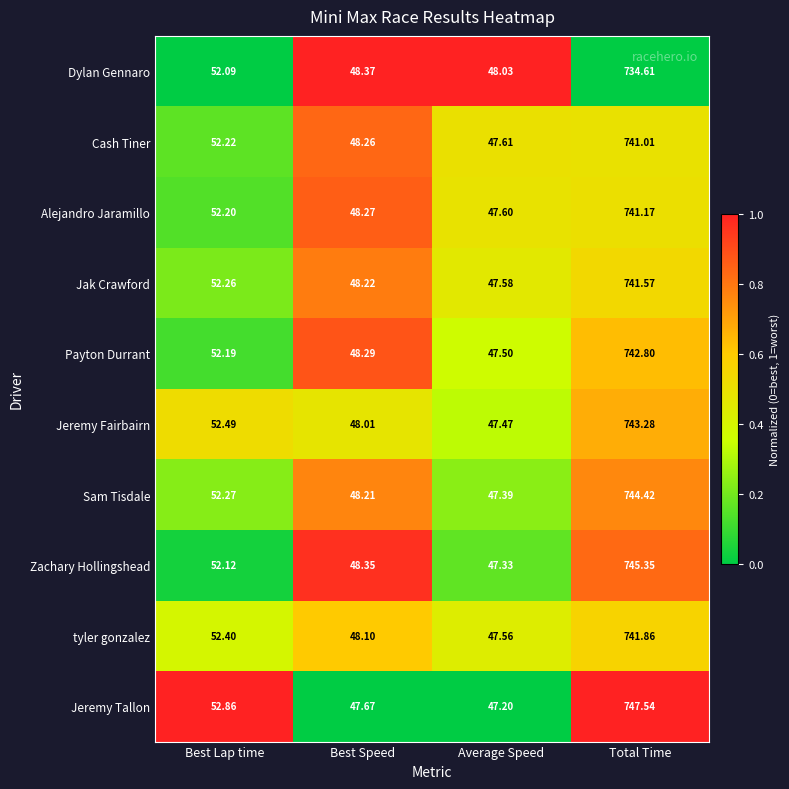

Rank the series by their maximum value, from highest to lowest.

Jeremy Tallon, Zachary Hollingshead, Sam Tisdale, Jeremy Fairbairn, Payton Durrant, tyler gonzalez, Jak Crawford, Alejandro Jaramillo, Cash Tiner, Dylan Gennaro